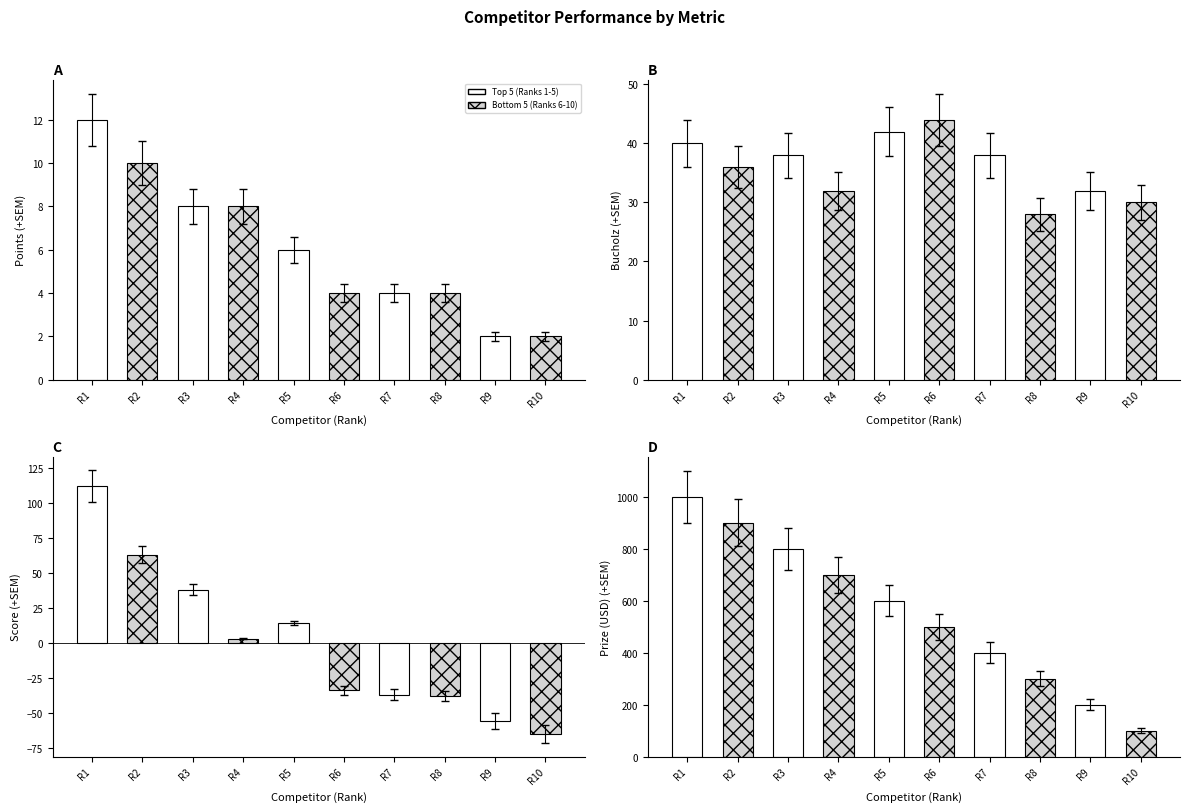

Between R6 and R8, which series saw the biggest shift?

Prize